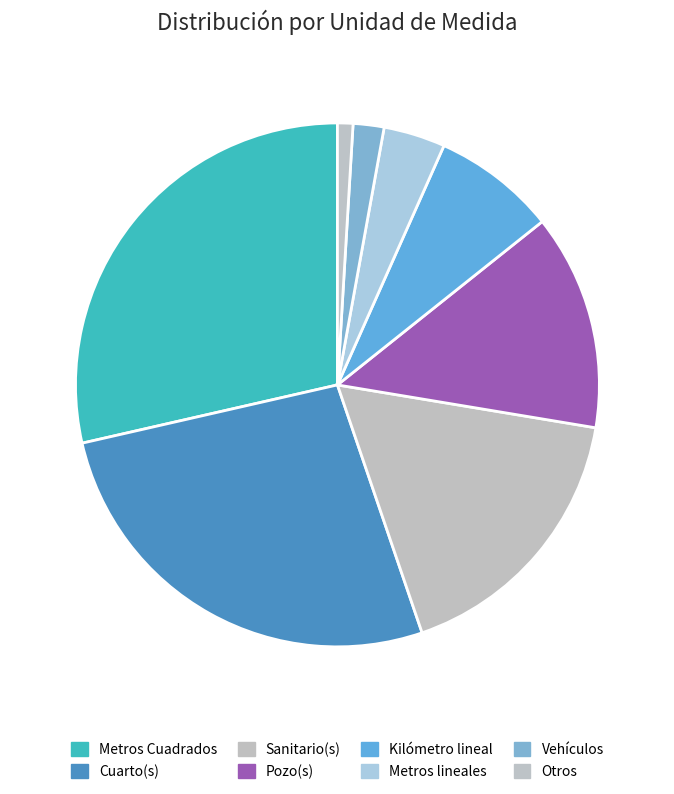

How many segments does this pie chart have?

8